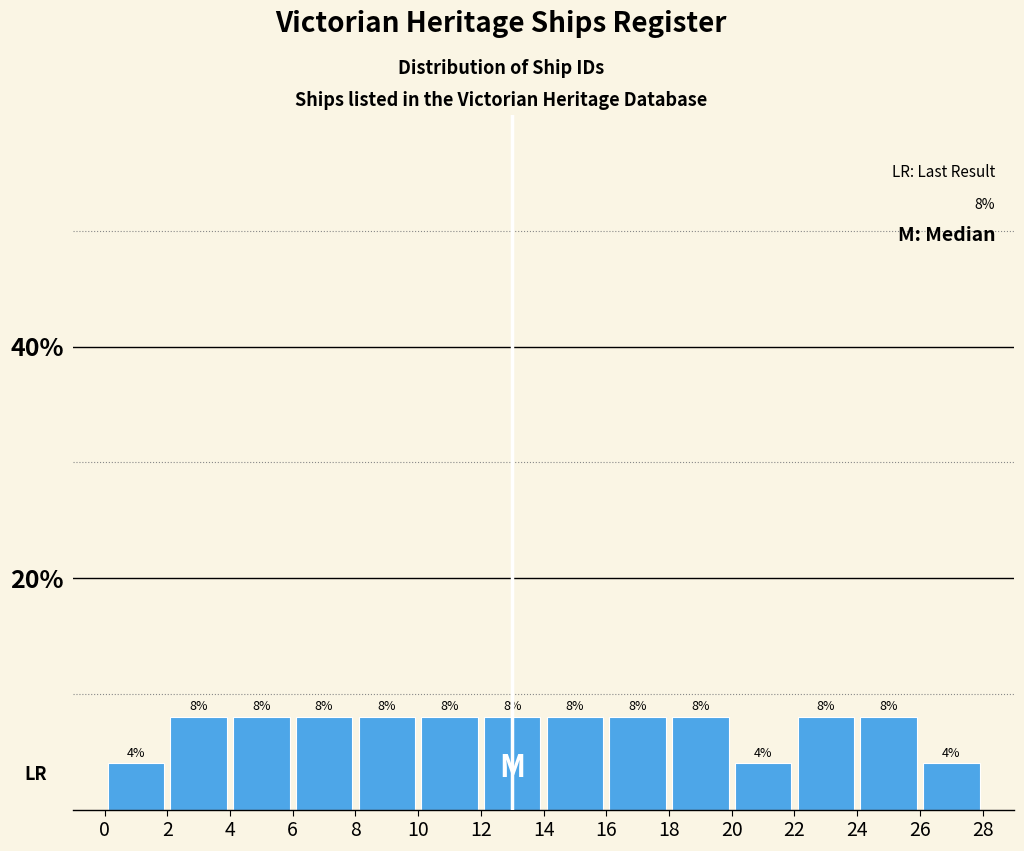

Reading left to right, transcribe this chart: for each bar, give the range it covers on the x-axis and its height.

0 to 2: 4
2 to 4: 8
4 to 6: 8
6 to 8: 8
8 to 10: 8
10 to 12: 8
12 to 14: 8
14 to 16: 8
16 to 18: 8
18 to 20: 8
20 to 22: 4
22 to 24: 8
24 to 26: 8
26 to 28: 4